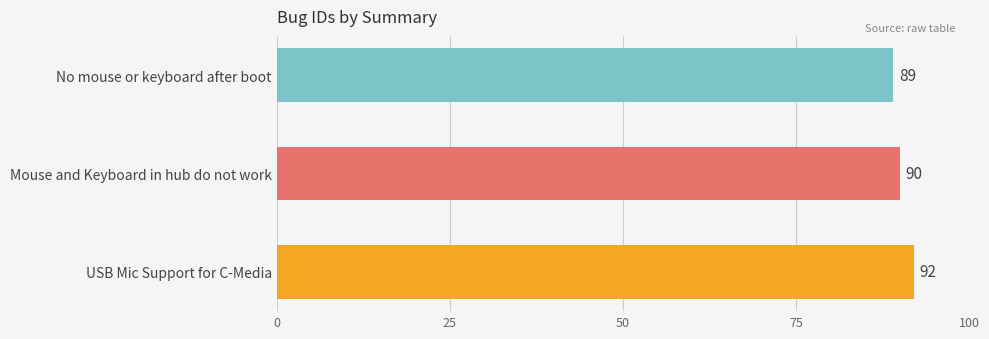

How many bars are there in total?

3